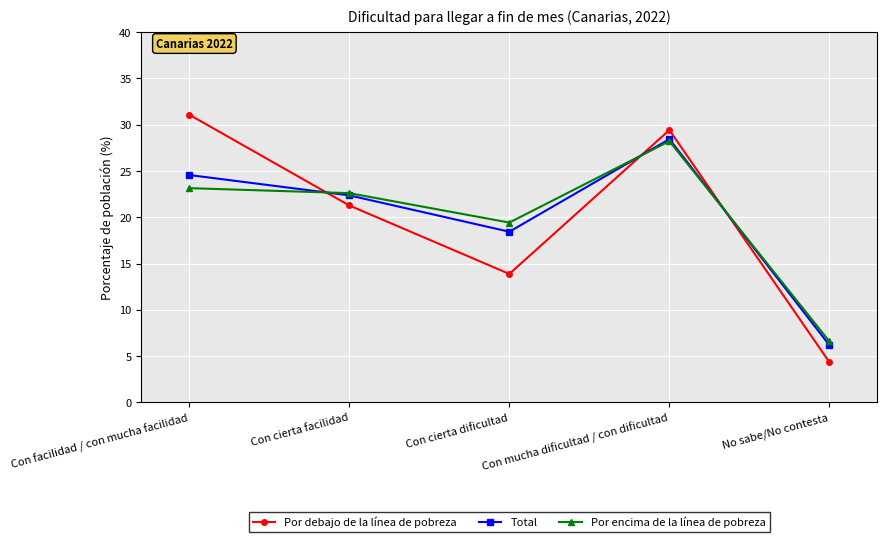

Where do Por debajo de la línea de pobreza and Total first cross each other?

Con facilidad / con mucha facilidad and Con cierta facilidad